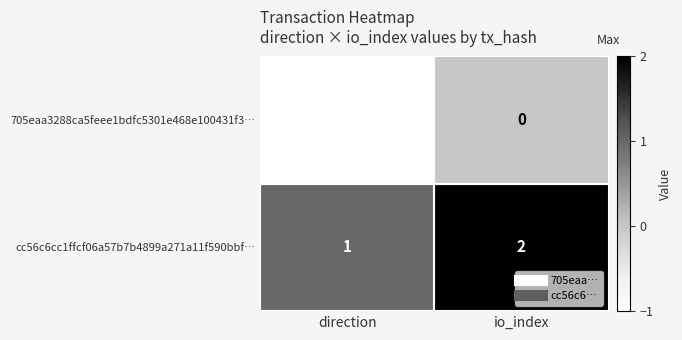

How many values in the cc56c6cc1ffcf06a57b7b4899a271a11f590bbf… series are below 2?

1